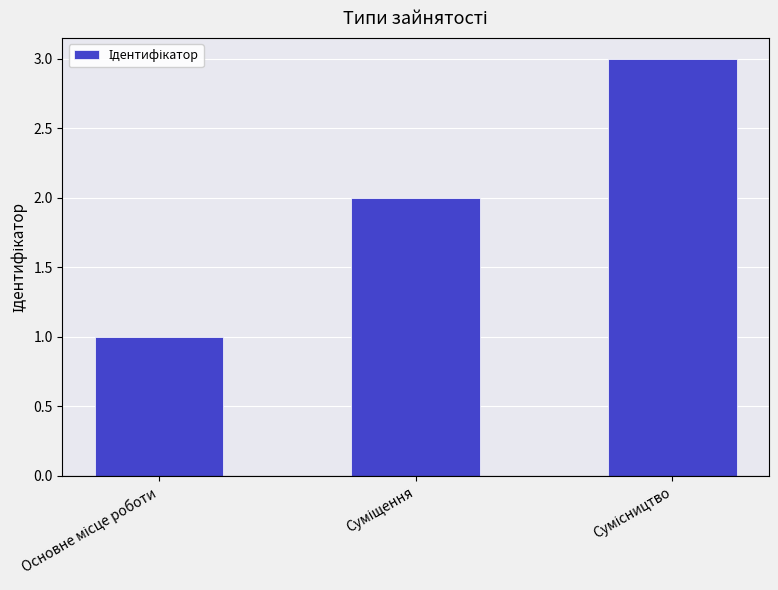

What is the maximum value shown in the chart?

3